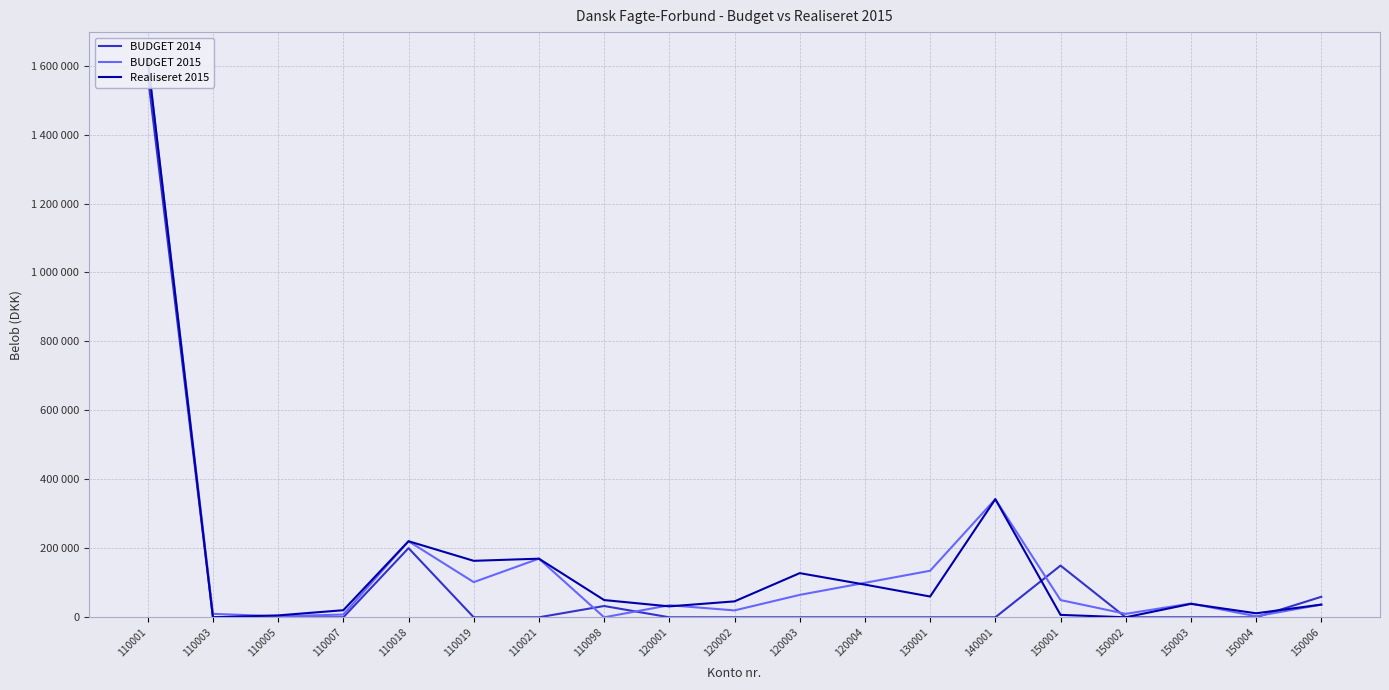

At which category is the sum across all series the highest?

110001